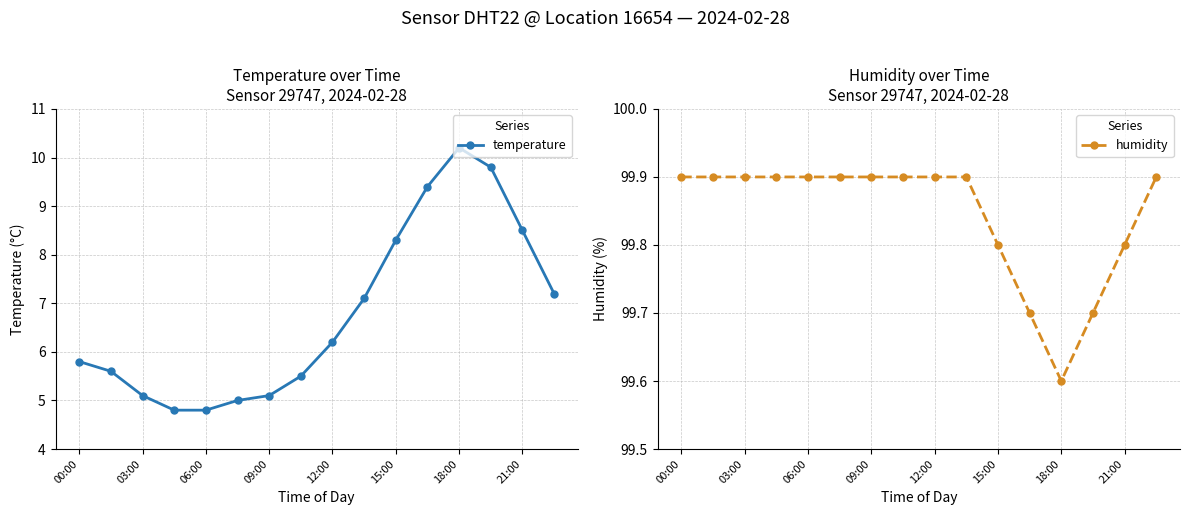

True or false: temperature has a value of 6.2 at 12:00.

True